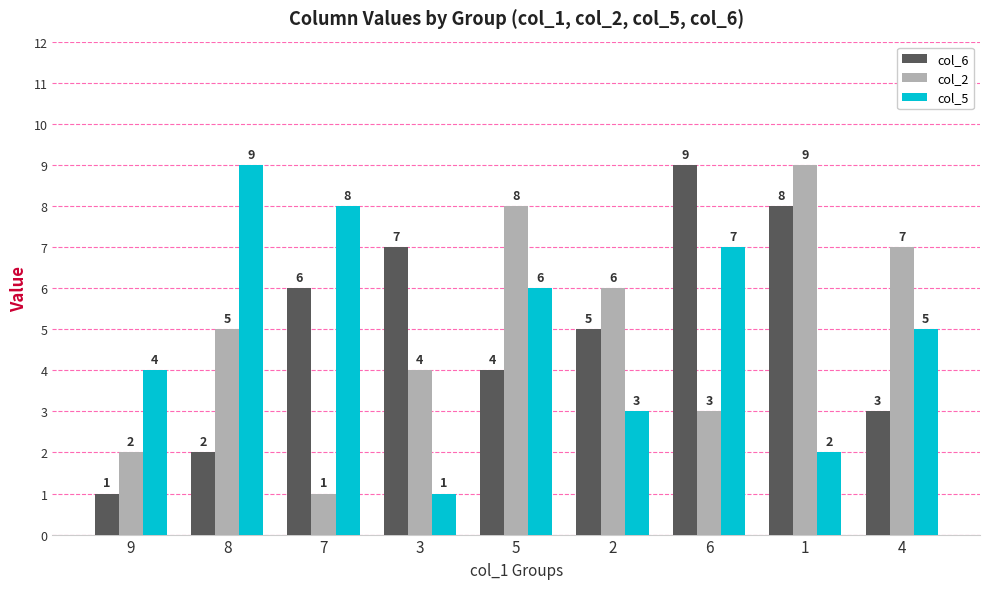

Are the bars grouped side by side (vs. stacked)?

Yes